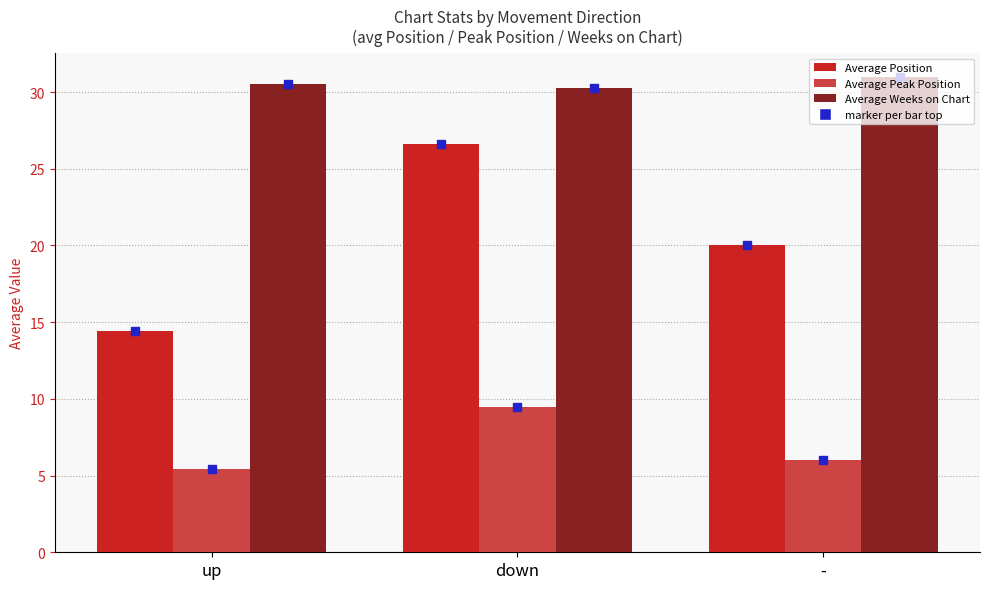

What value does the Average Peak Position series have at up?

5.4